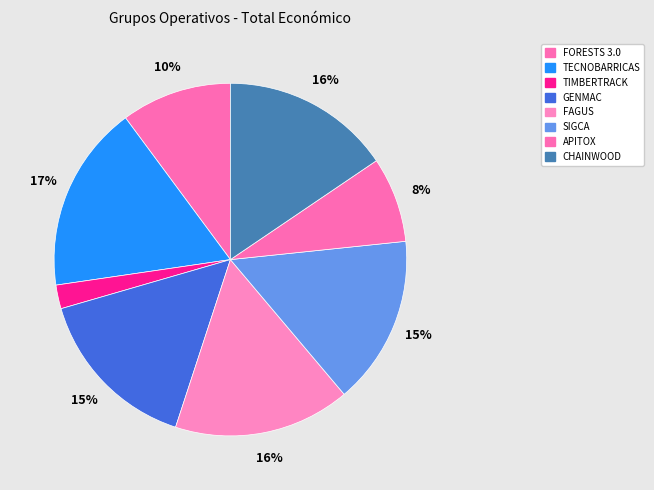

Which slice is the largest?

TECNOBARRICAS